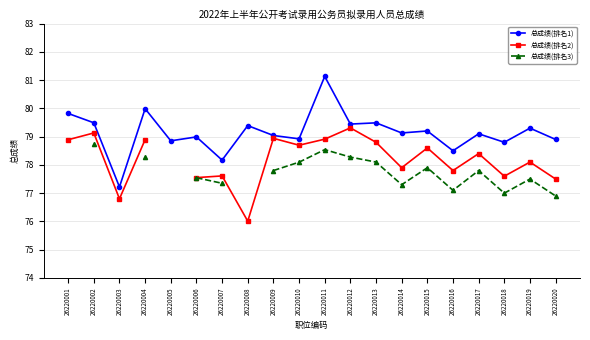

What is the approximate value of 总成绩(排名1) at 26220019?

79.3